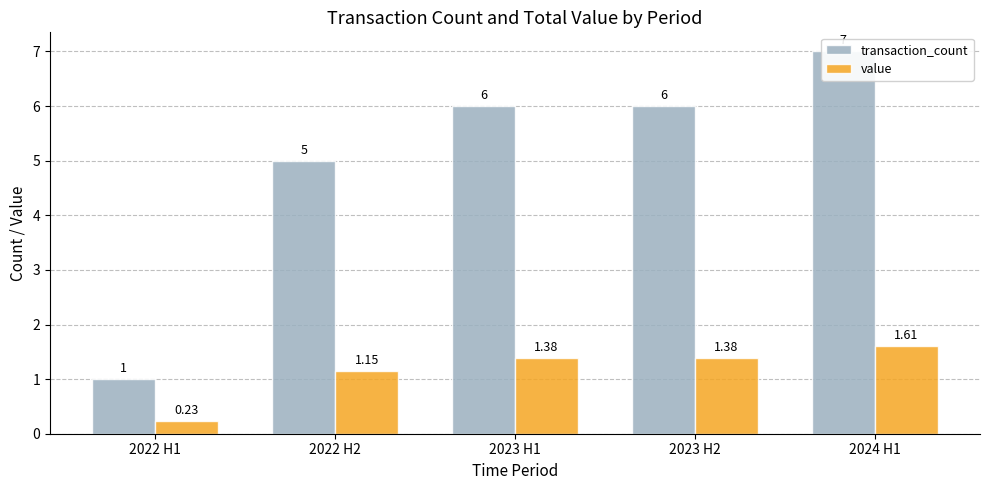

Does the chart contain stacked bars?

No